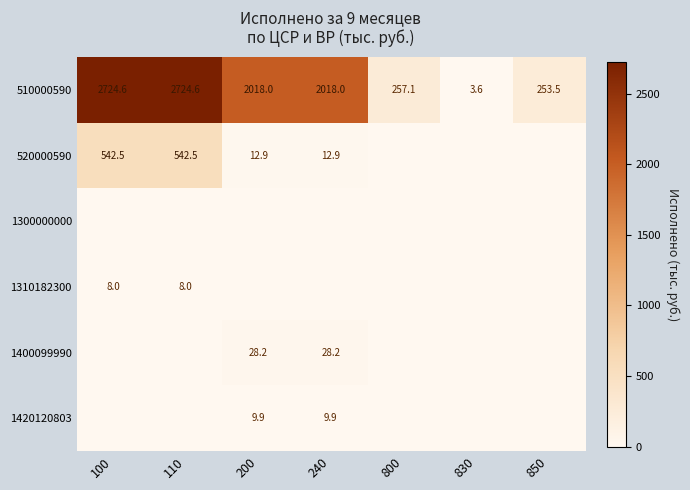

At which category is the sum across all series the highest?

100